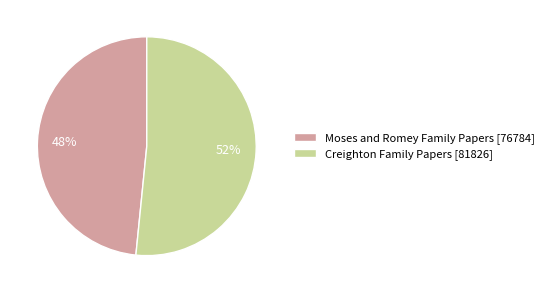

Which slice is the largest?

Creighton Family Papers [81826]